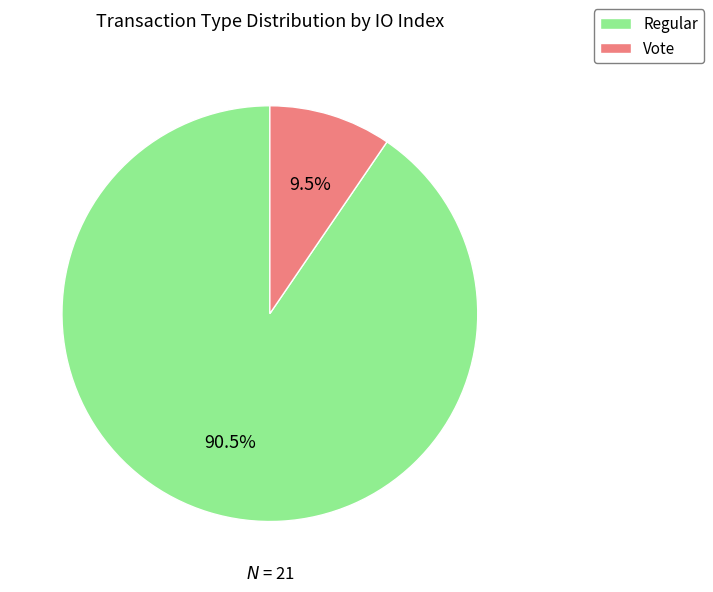

Does any single category account for the majority?

Yes